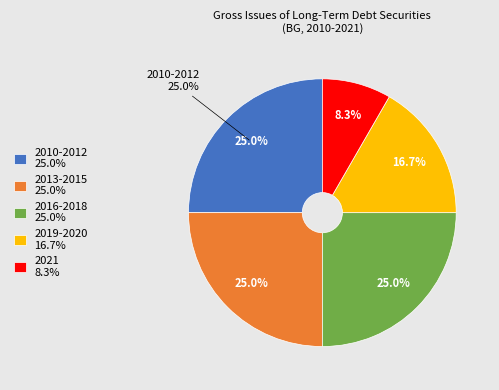

Does any single category account for the majority?

No